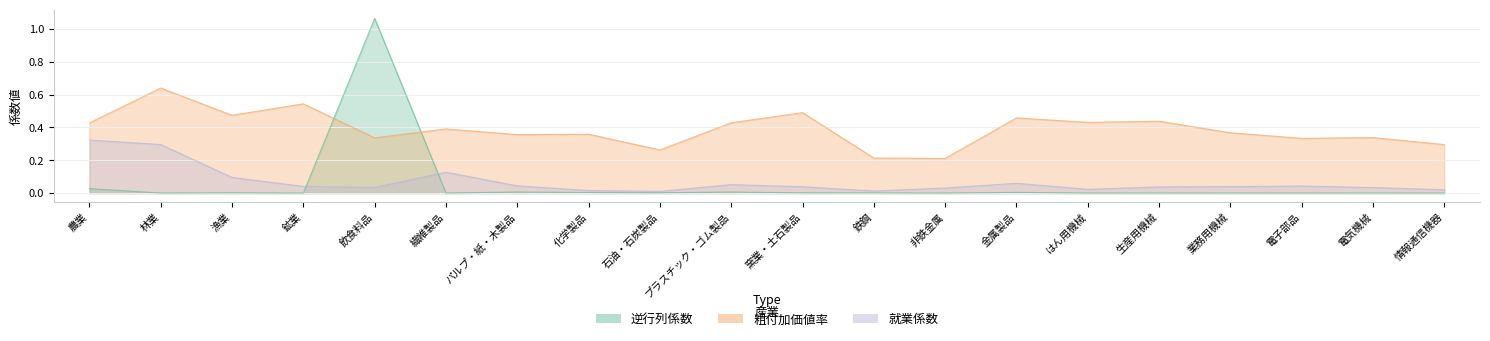

At which category does 逆行列係数 reach its first local peak?

漁業